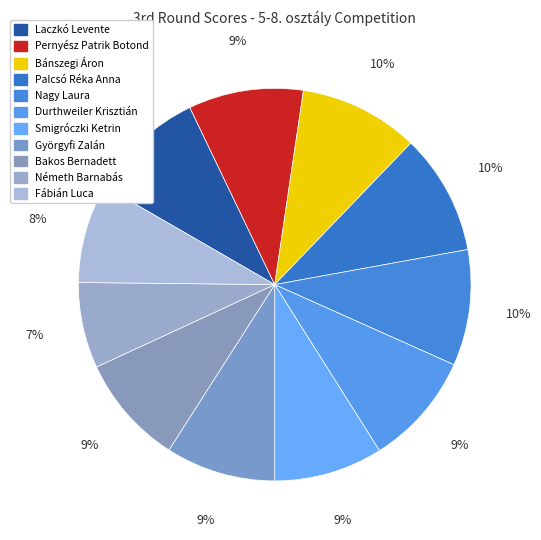

What is the change in value from Palcsó Réka Anna to Györgyfi Zalán?

-4.5